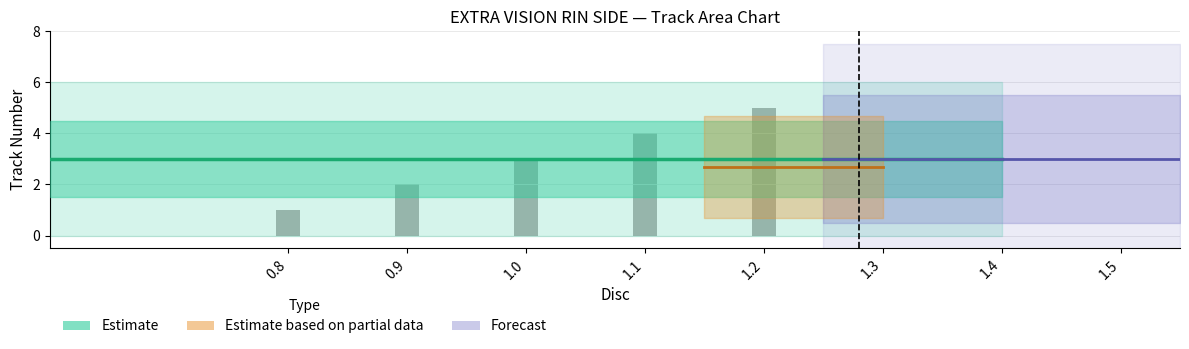

What is the value of the 3rd bar from the left?

3